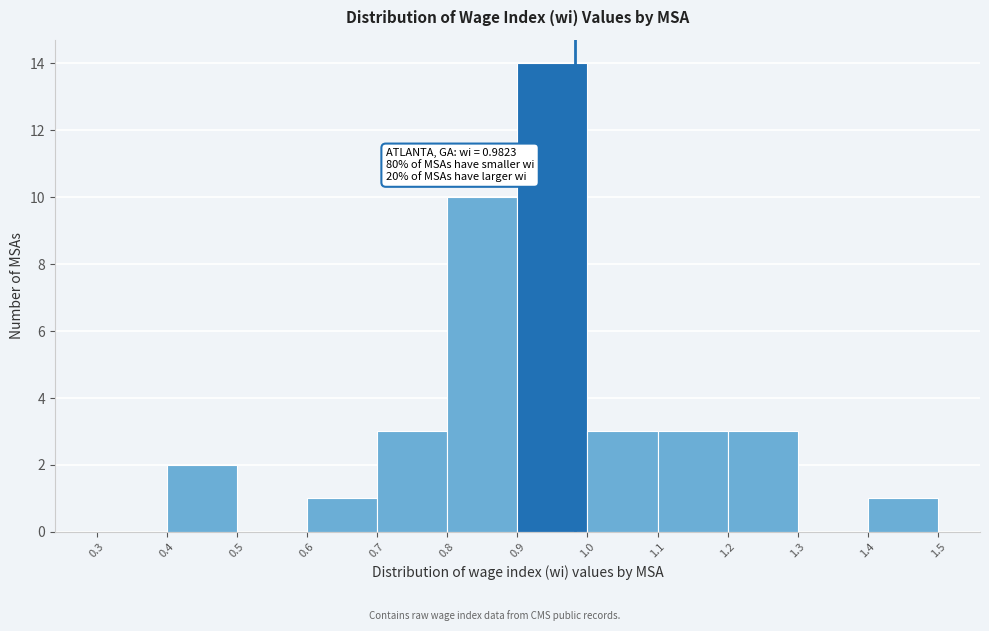

Which range on the x-axis has the tallest bar?

0.9 to 1.0